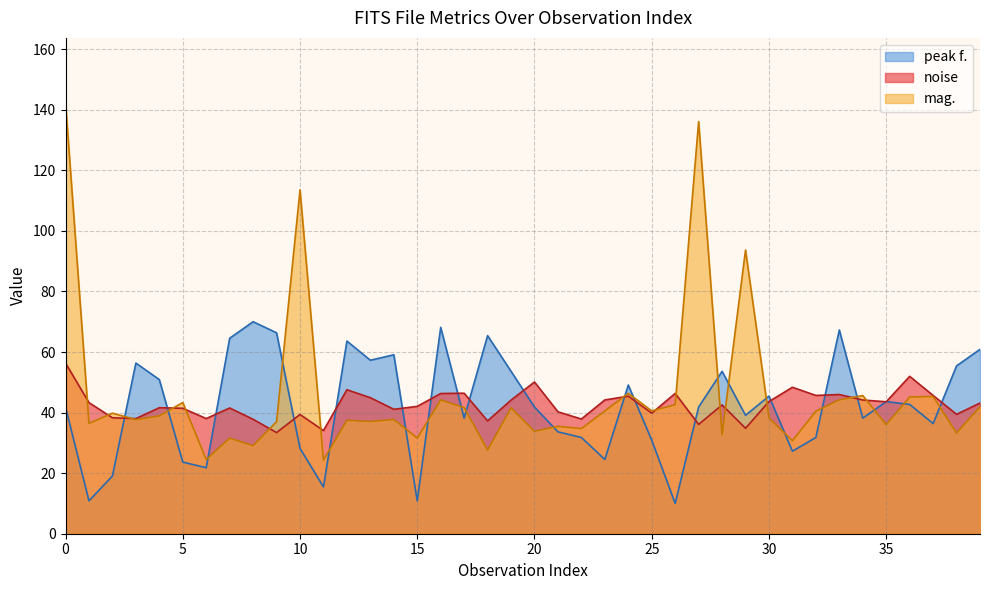

What is the maximum value for mag.?

142.4